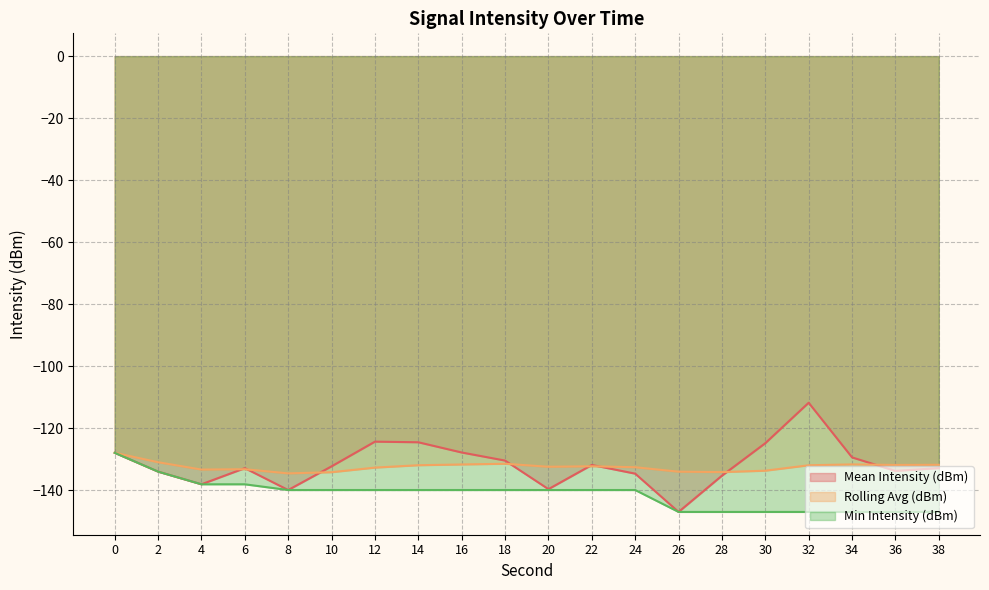

Where do Rolling Avg (dBm) and Mean Intensity (dBm) first cross each other?

4 and 6